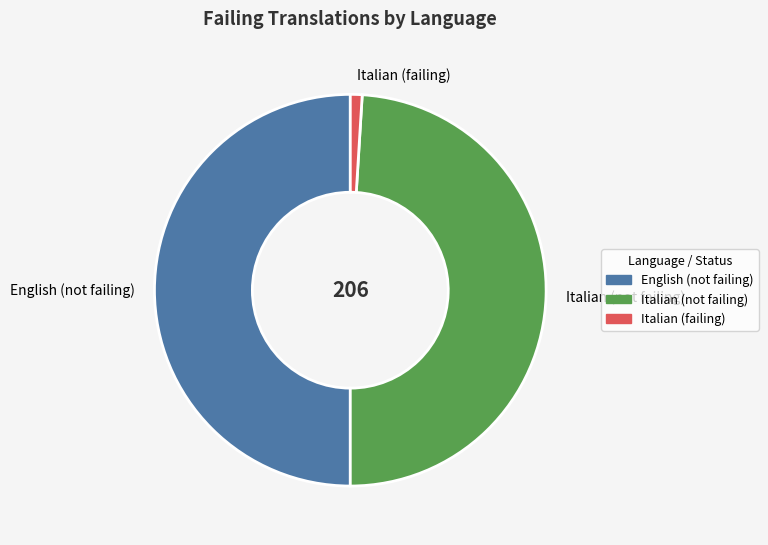

Is Italian (not failing) the majority of the pie?

No